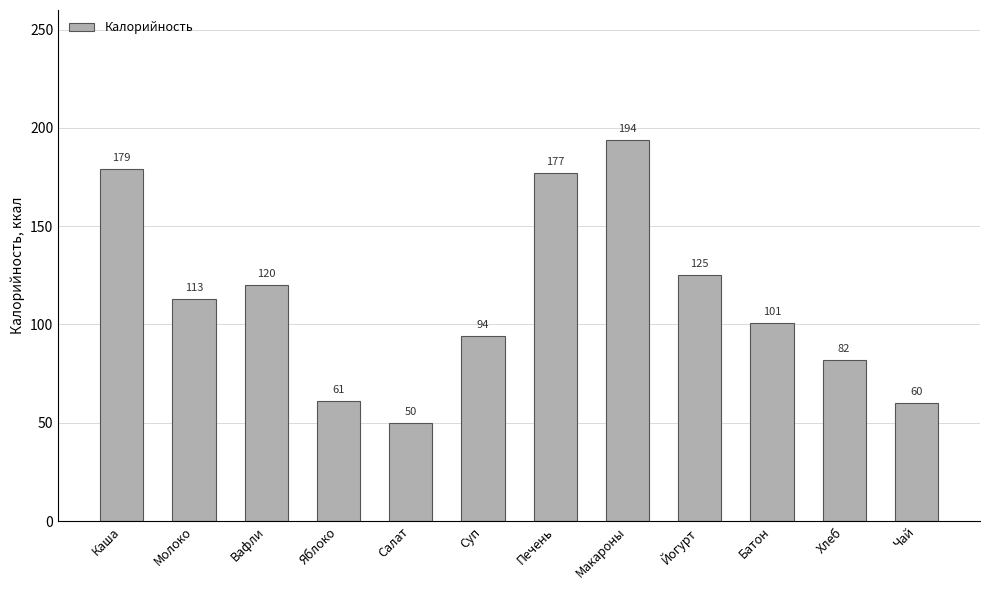

Rank the categories by value from highest to lowest.

Макароны, Каша, Печень, Йогурт, Вафли, Молоко, Батон, Суп, Хлеб, Яблоко, Чай, Салат